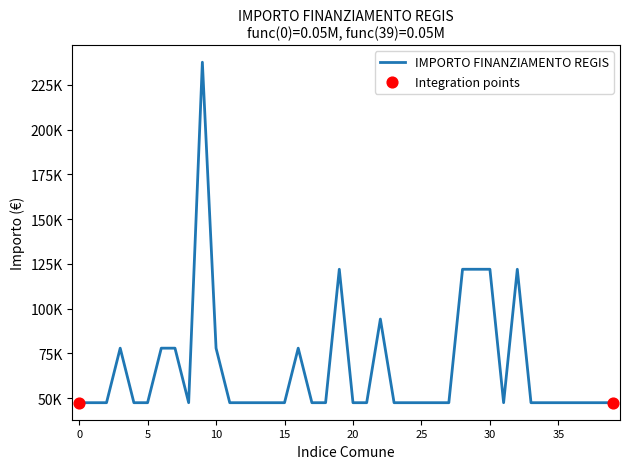

Is this an area chart (filled region under the line)?

No